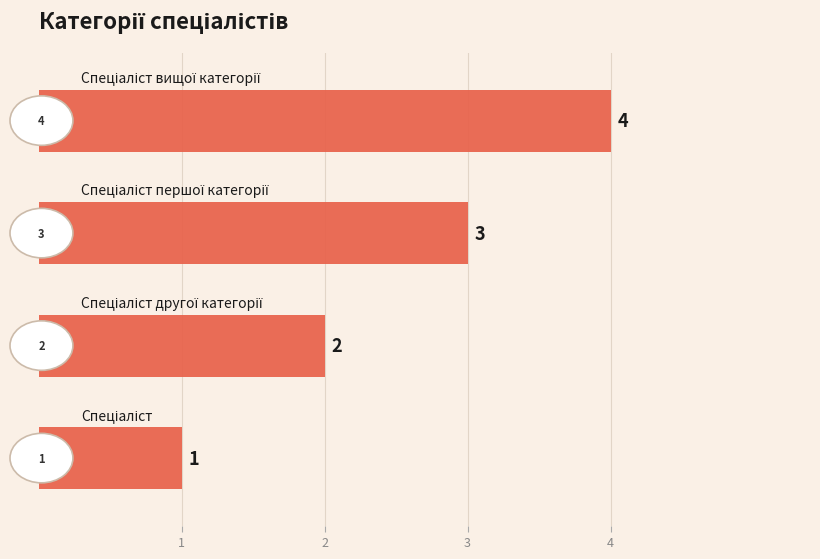

What is the ratio of the value at 1 to the value at 4?

0.2